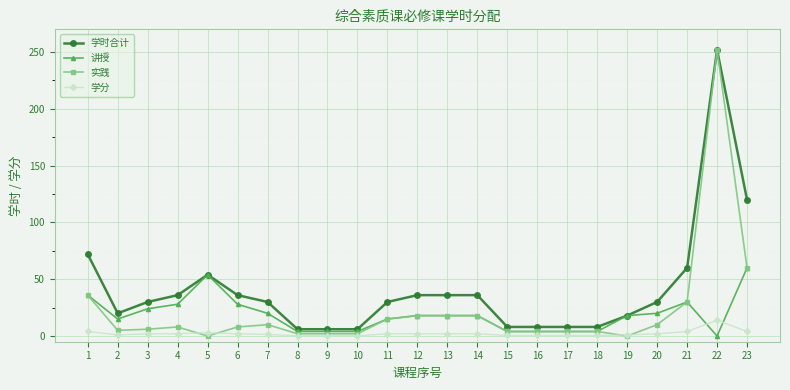

The 讲授 series shows 45.3 at 4. True or false?

False